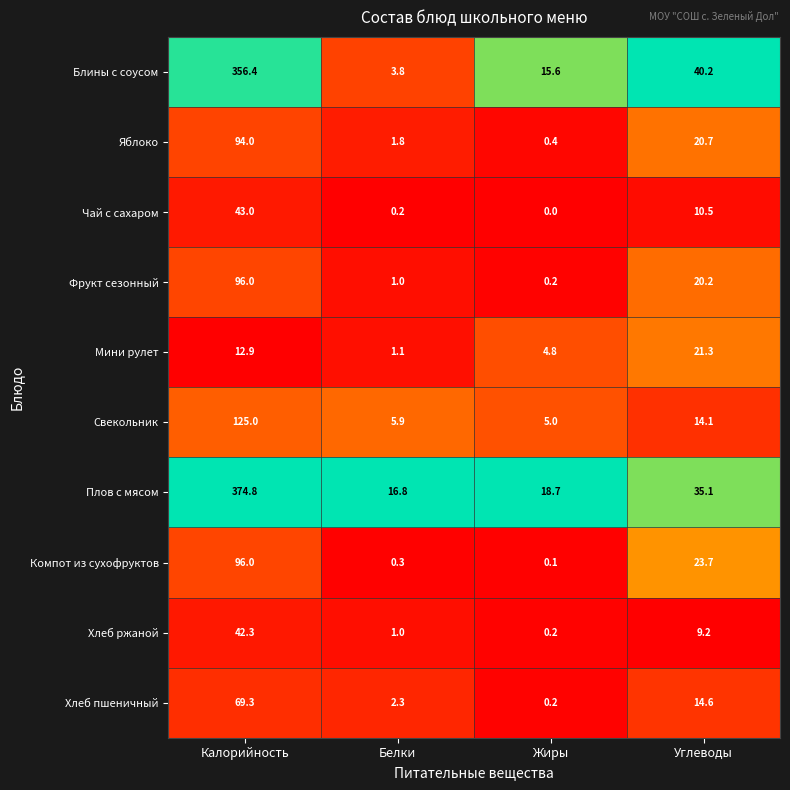

Which series has the largest total across all categories?

Плов с мясом